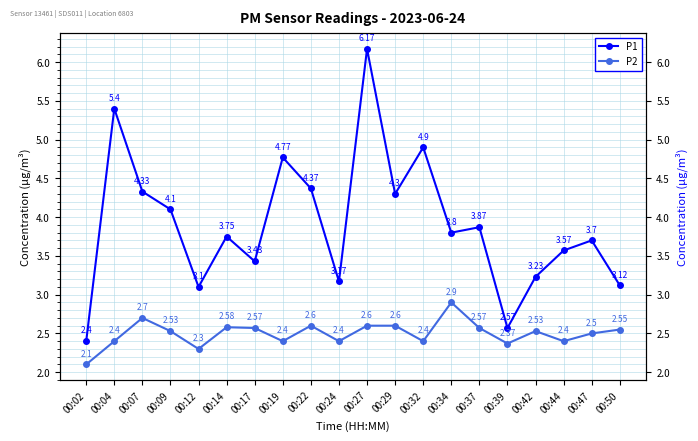

What is the lowest value of the P2 series?

2.1